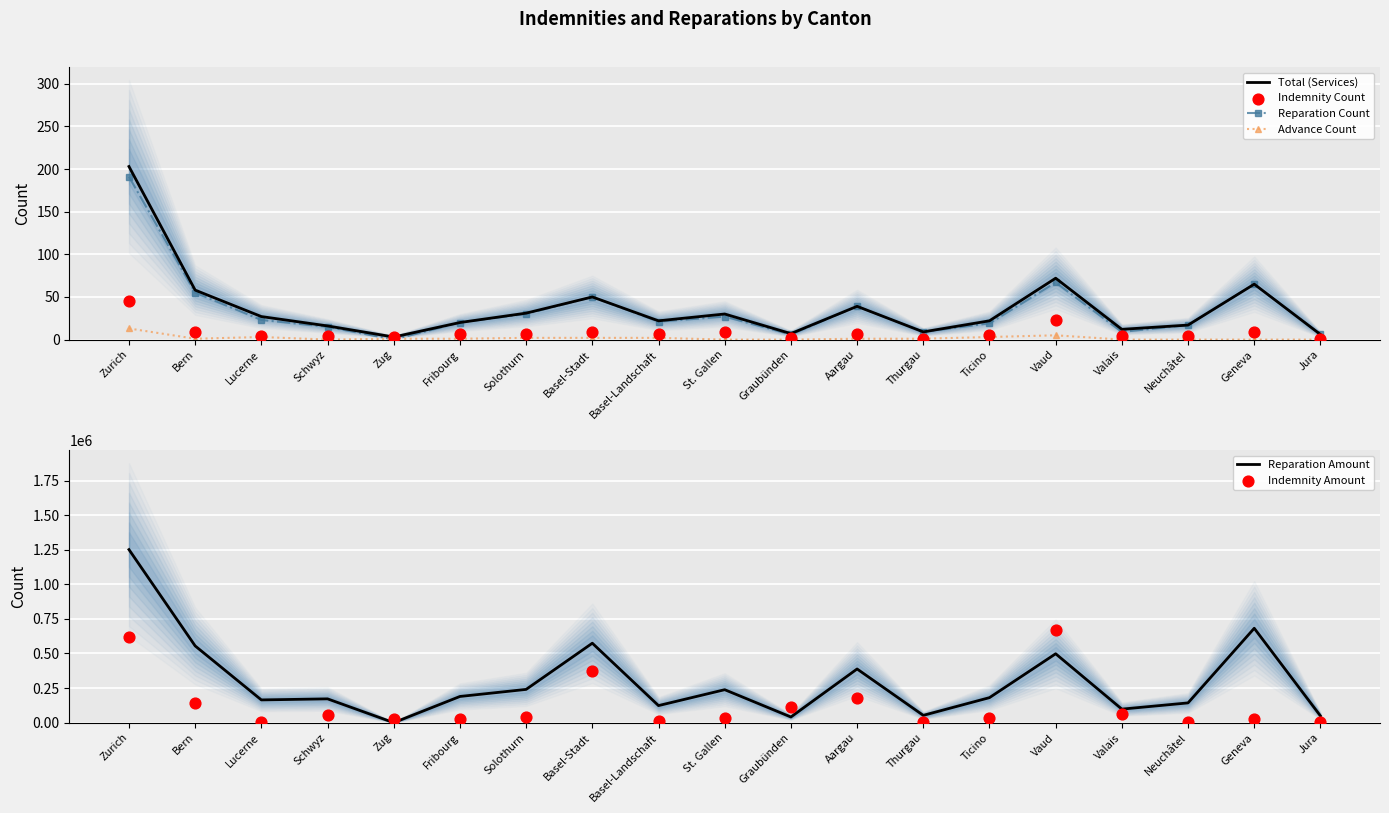

Which series has the largest total across all categories?

Reparation Amount